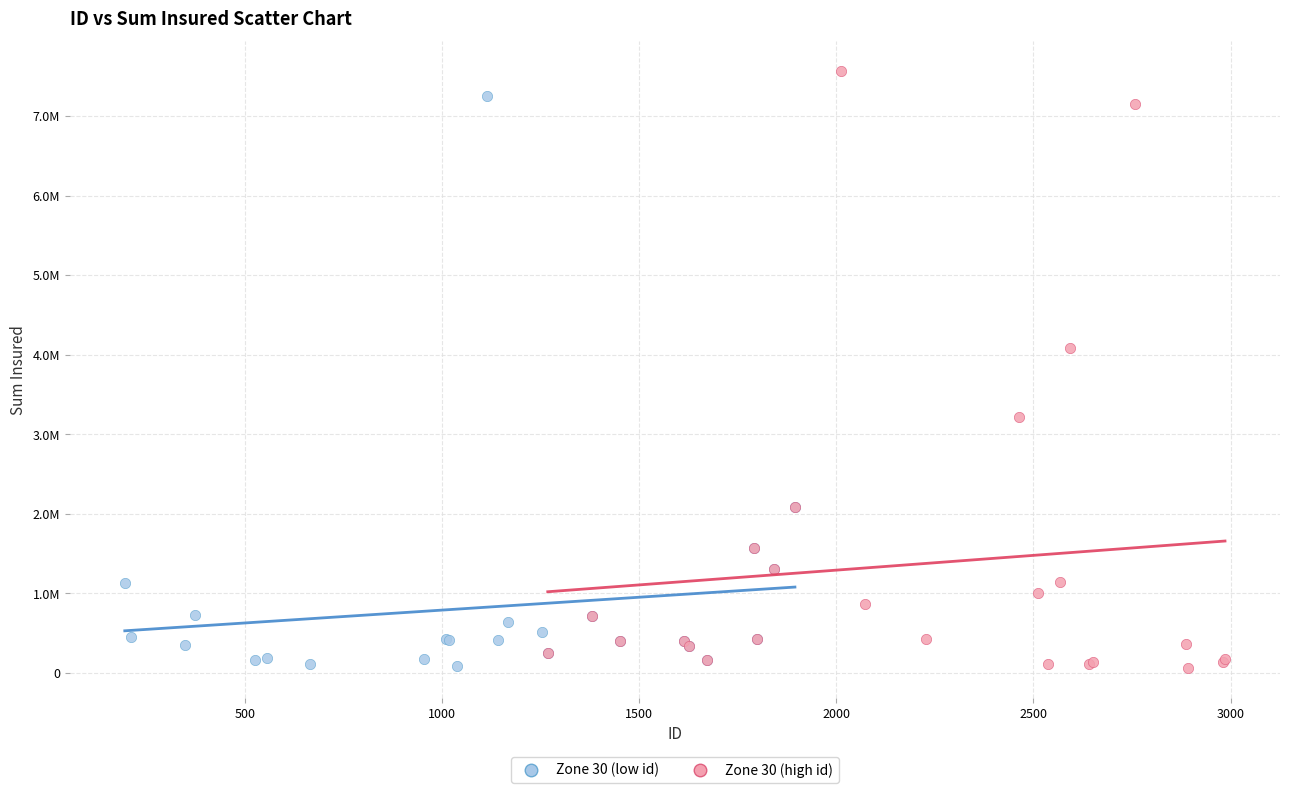

What are all the series names shown in the legend?

Zone 30 (low id), Zone 30 (high id)